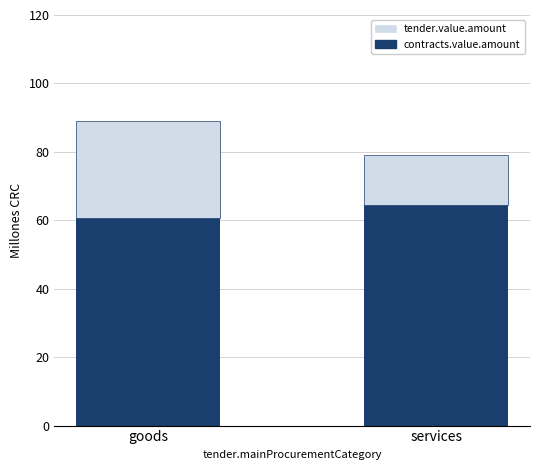

What is the highest value of the contracts.value.amount series?

64.3